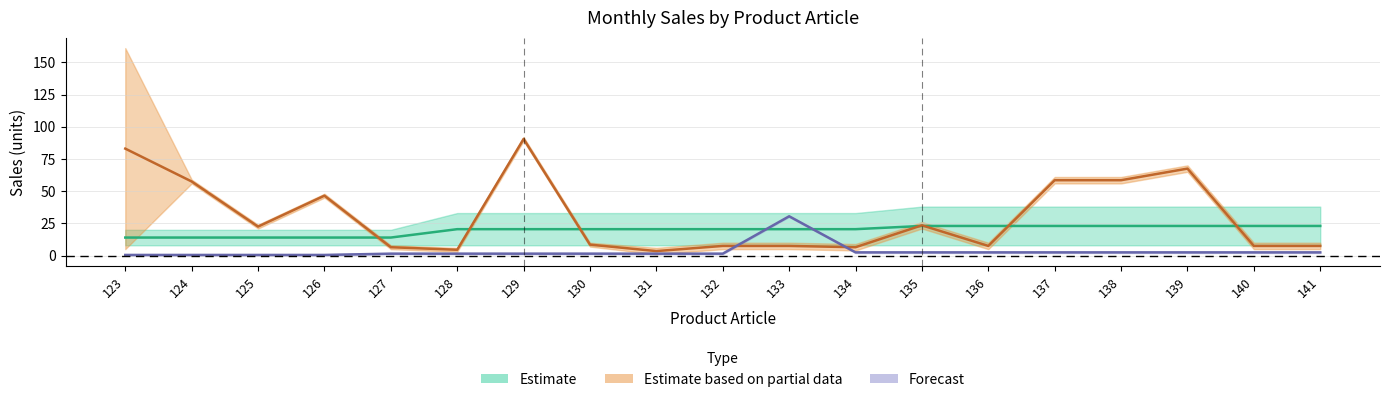

True or false: Sales Feb has a value of 8 at 127.

False